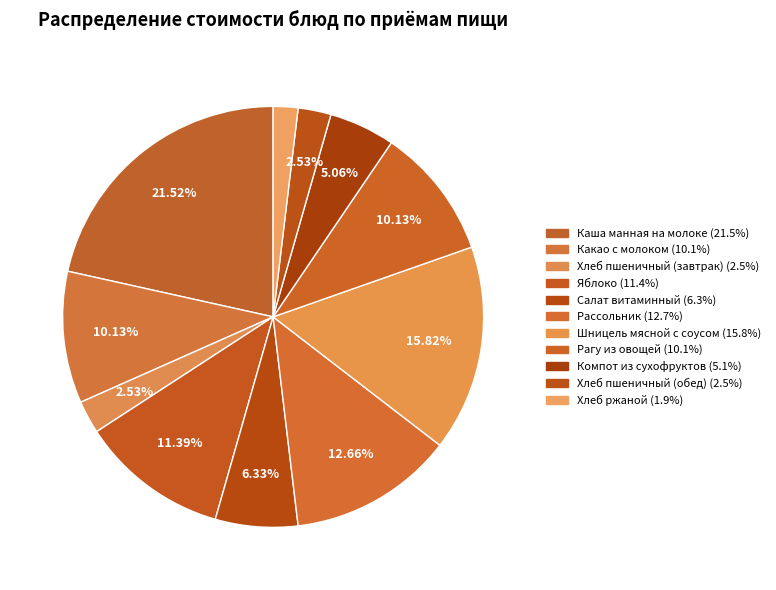

Is there a majority slice in this chart?

No